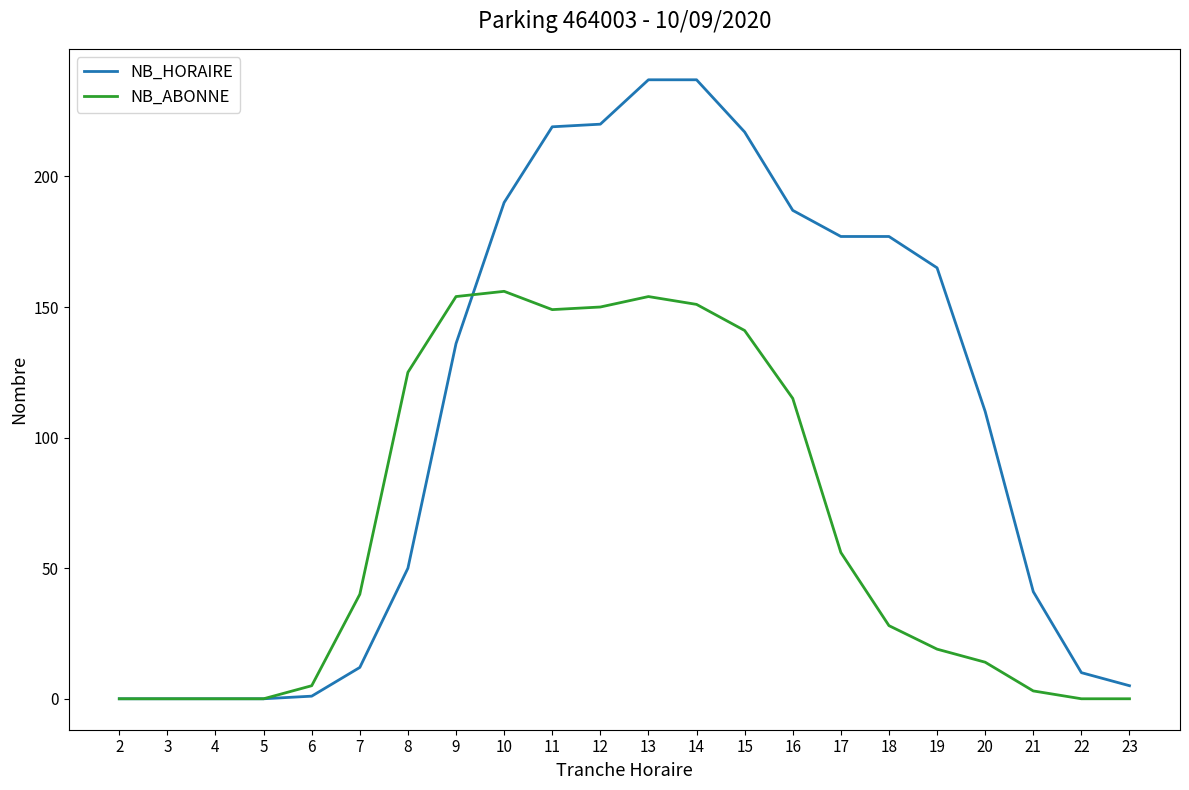

The NB_ABONNE series shows -99 at 22. True or false?

False